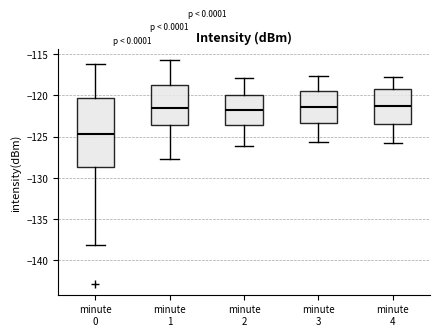

Reading left to right, transcribe this box plot: for each box, give where its median line is, the range the box spans, and where its two whiskers end, as read against the y-axis. The values are not printed on the chart, so give them approximately, as read against the axis.

minute 0: median -124.5, box -128.5 to -120.5, whiskers -138.0 to -116.0
minute 1: median -121.5, box -123.5 to -118.5, whiskers -127.5 to -115.5
minute 2: median -121.5, box -123.5 to -120.0, whiskers -126.0 to -118.0
minute 3: median -121.5, box -123.5 to -119.5, whiskers -125.5 to -117.5
minute 4: median -121.5, box -123.5 to -119.5, whiskers -126.0 to -118.0